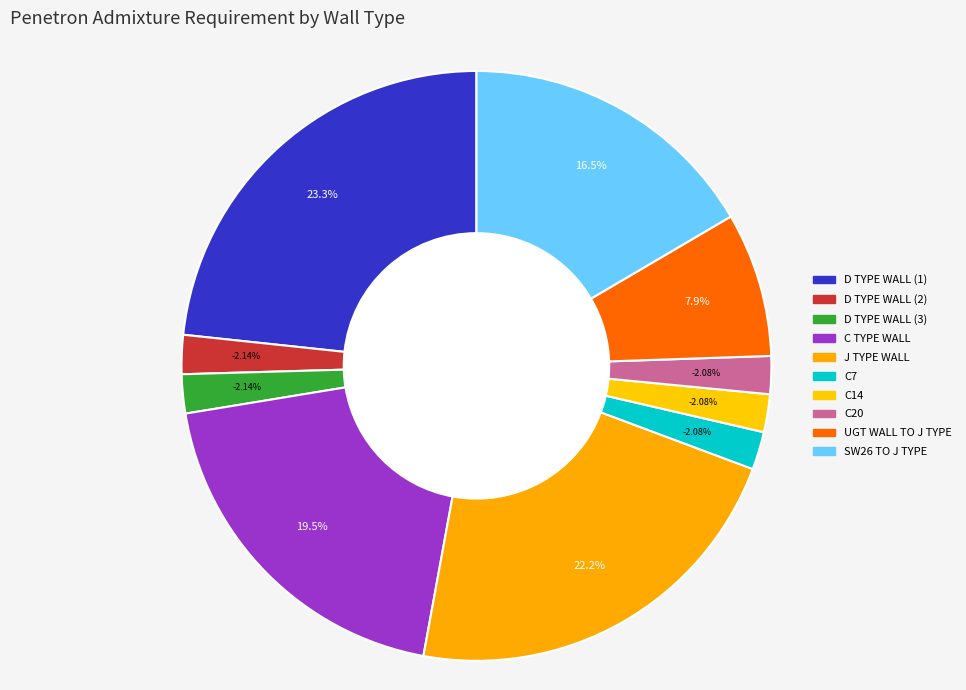

To the nearest percent, what is the difference between the largest and smallest slice percentages?

21%